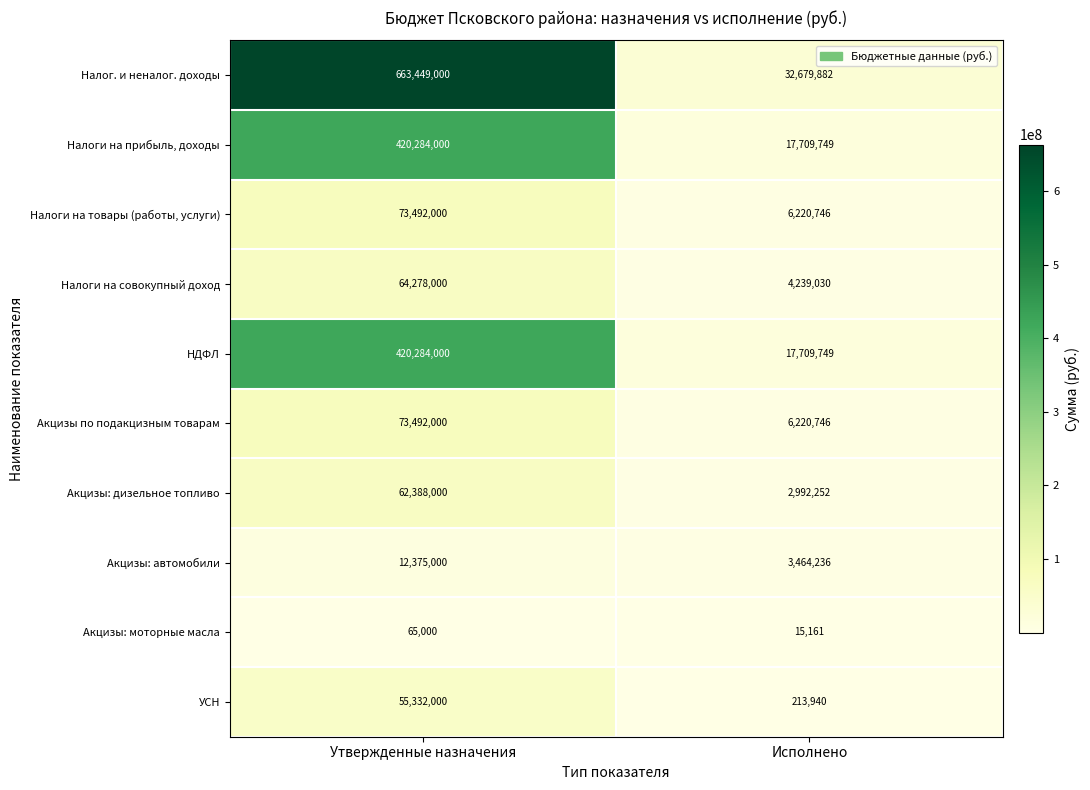

True or false: Акцизы: автомобили has a value of 5025709 at Исполнено.

False